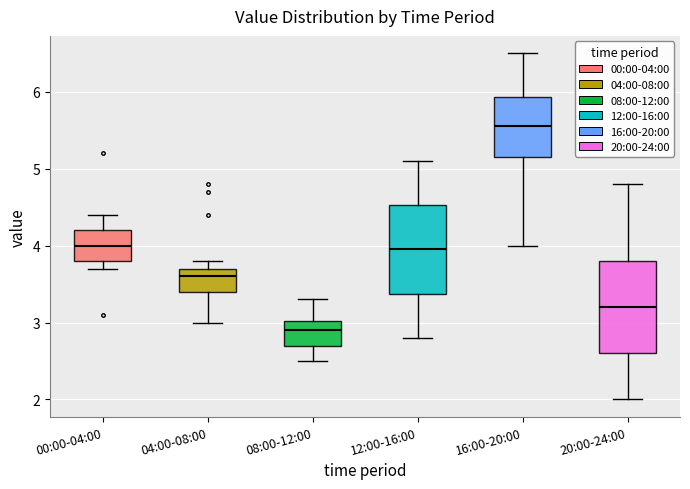

Which box's median line is the highest?

16:00-20:00